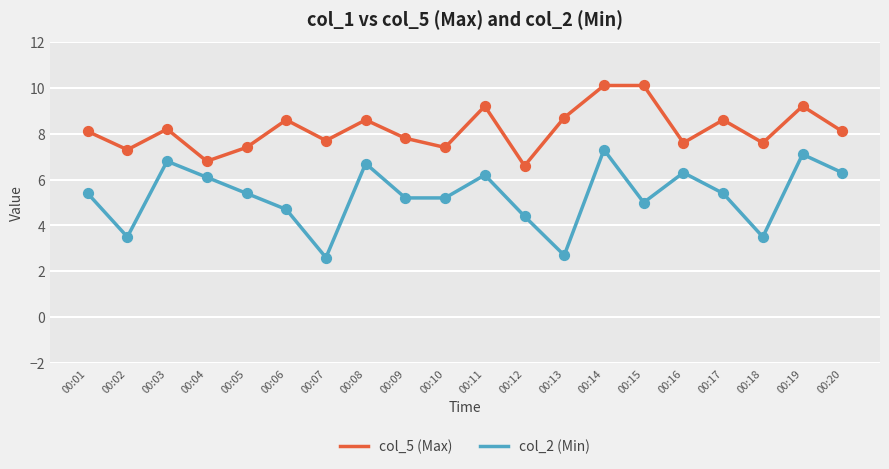

What are all the series names shown in the legend?

col_5 (Max), col_2 (Min)